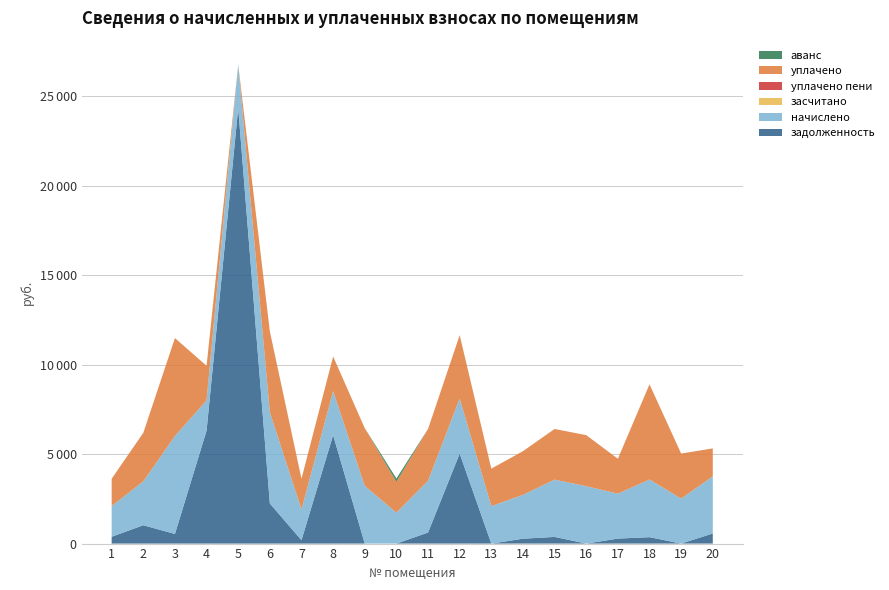

Reading left to right, list all the values displayed in this chart.

задолженность: 1=381.2	2=1025.3	3=538.1	4=6313.8	5=24335.3	6=2241.3	7=190.6	8=6062.3	9=0.0	10=0.0	11=616.8	12=5028.3	13=0.0	14=272.3	15=372.8	16=0.0	17=278.8	18=358.2	19=0.0	20=563.8
начислено: 1=1715.6	2=2450.9	3=5471.8	4=1688.9	5=2424.2	6=5093.6	7=1715.6	8=2456.2	9=3223.4	10=1726.3	11=2893.1	12=3074.2	13=2093.9	14=2450.9	15=3199.8	16=3207.4	17=2509.5	18=3223.4	19=2514.8	20=3191.5
засчитано: 1=0.0	2=0.0	3=0.0	4=0.0	5=0.0	6=0.0	7=0.0	8=0.0	9=0.0	10=0.0	11=0.0	12=0.0	13=0.0	14=0.0	15=0.0	16=0.0	17=0.0	18=0.0	19=0.0	20=0.0
уплачено пени: 1=0.0	2=0.0	3=0.0	4=0.0	5=0.0	6=0.0	7=0.0	8=0.0	9=0.0	10=0.0	11=0.0	12=0.0	13=0.0	14=0.0	15=0.0	16=0.0	17=0.0	18=0.0	19=0.0	20=0.0
уплачено: 1=1525.0	2=2712.2	3=5471.8	4=1929.9	5=0.0	6=4517.8	7=1715.6	8=1935.4	9=3223.4	10=1718.5	11=2893.1	12=3543.1	13=2093.9	14=2439.8	15=2831.0	16=2851.0	17=1951.8	18=5316.2	19=2514.8	20=1563.8
аванс: 1=0.0	2=0.0	3=0.0	4=0.0	5=0.0	6=0.0	7=0.0	8=0.0	9=0.0	10=191.8	11=0.0	12=0.0	13=0.0	14=0.0	15=0.0	16=0.0	17=0.0	18=0.0	19=0.0	20=0.0